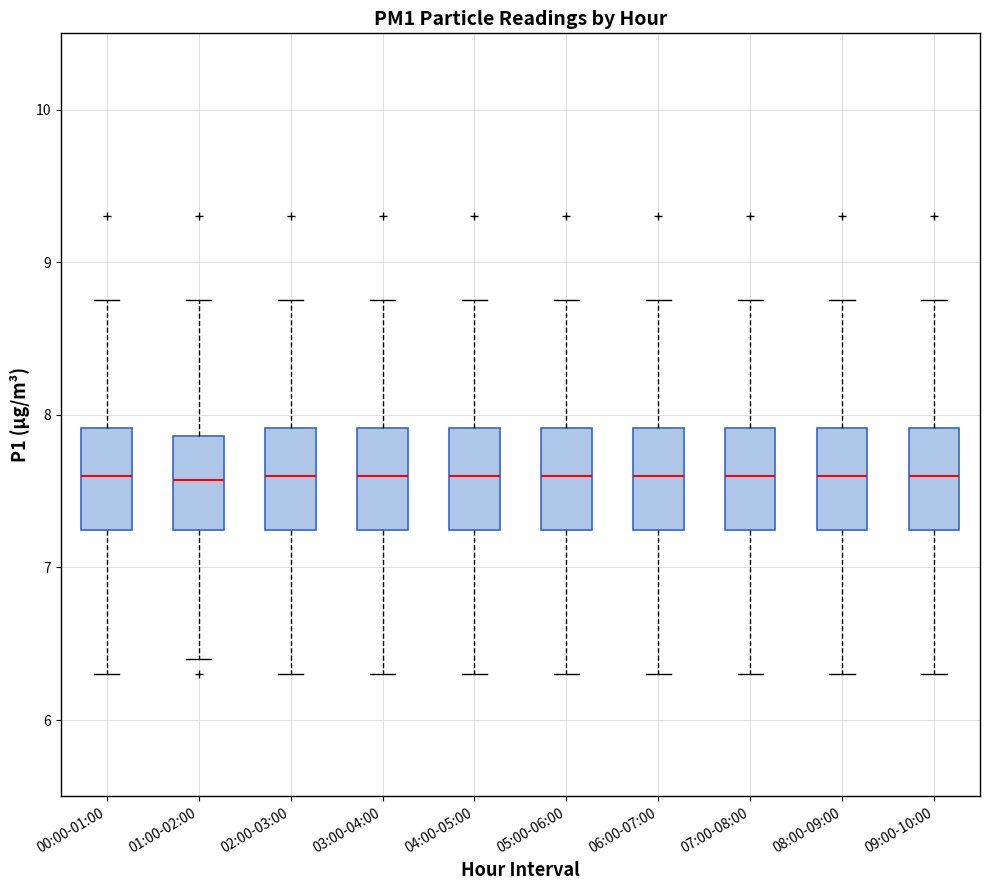

Reading left to right, read every box against the y-axis: the position of its median line, the range the box covers, and the ends of its whiskers. The values are not printed on the chart, so give them approximately, as read against the axis.

00:00-01:00: median 7.6, box 7.2 to 7.9, whiskers 6.3 to 8.8
01:00-02:00: median 7.6, box 7.2 to 7.9, whiskers 6.4 to 8.8
02:00-03:00: median 7.6, box 7.2 to 7.9, whiskers 6.3 to 8.8
03:00-04:00: median 7.6, box 7.2 to 7.9, whiskers 6.3 to 8.8
04:00-05:00: median 7.6, box 7.2 to 7.9, whiskers 6.3 to 8.8
05:00-06:00: median 7.6, box 7.2 to 7.9, whiskers 6.3 to 8.8
06:00-07:00: median 7.6, box 7.2 to 7.9, whiskers 6.3 to 8.8
07:00-08:00: median 7.6, box 7.2 to 7.9, whiskers 6.3 to 8.8
08:00-09:00: median 7.6, box 7.2 to 7.9, whiskers 6.3 to 8.8
09:00-10:00: median 7.6, box 7.2 to 7.9, whiskers 6.3 to 8.8